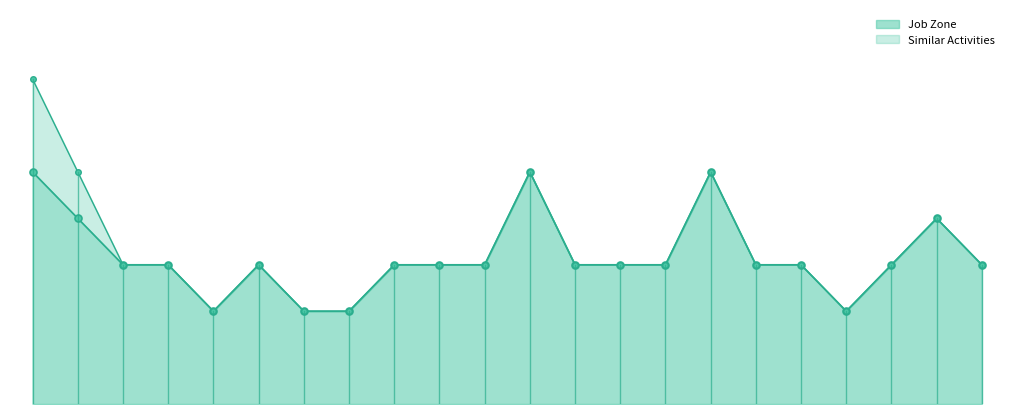

Between Radiologic Technologists and Clinical Research Coordinators, which series saw the biggest shift?

Job Zone